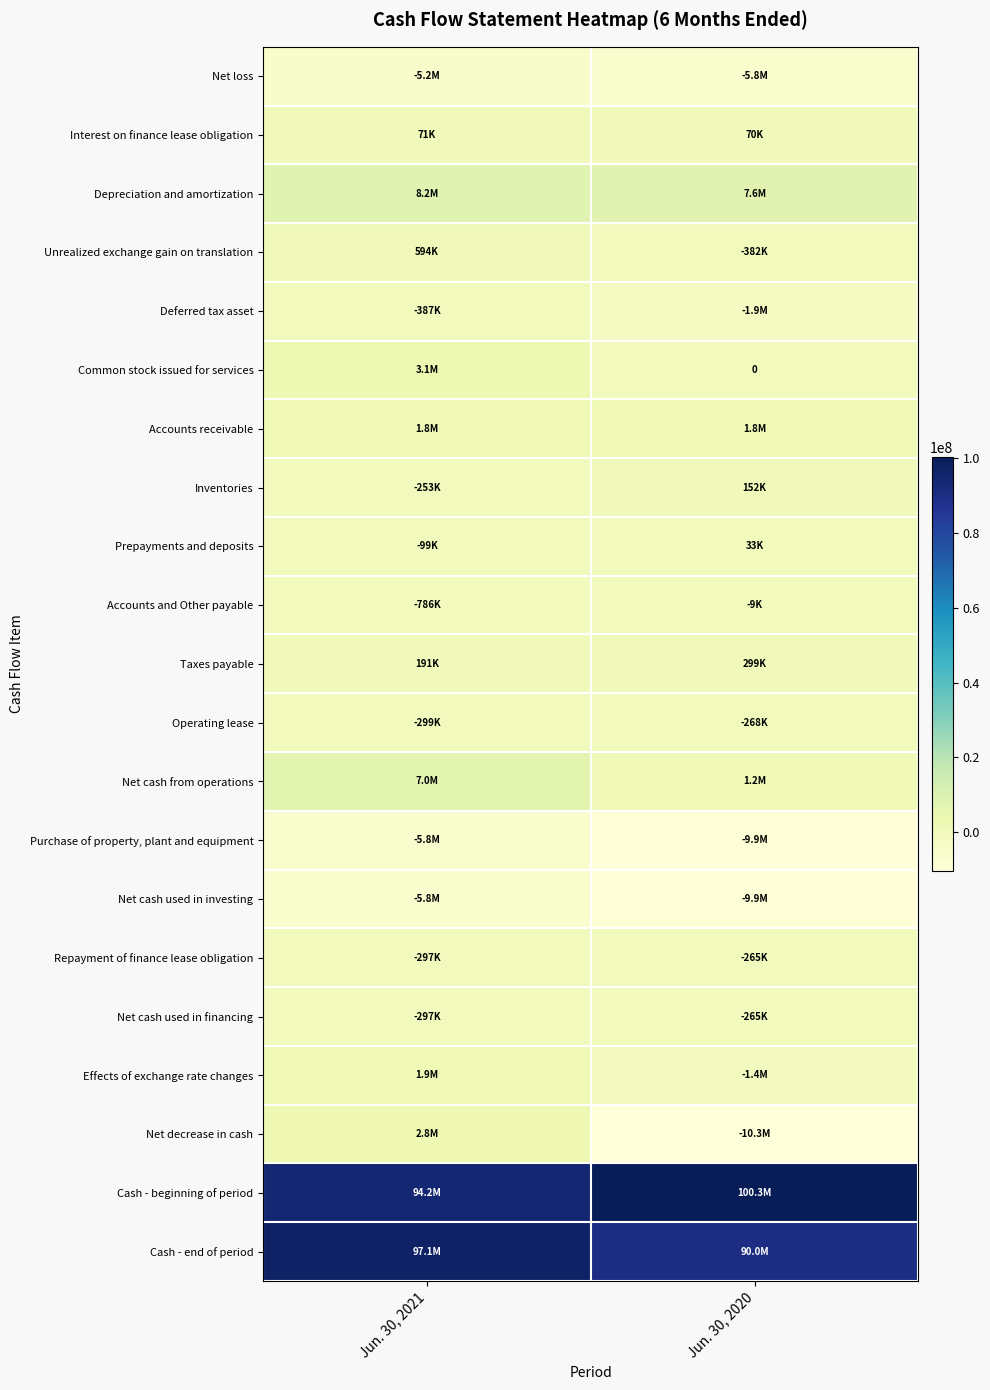

What is the minimum value for Effects of exchange rate changes?

-1382029